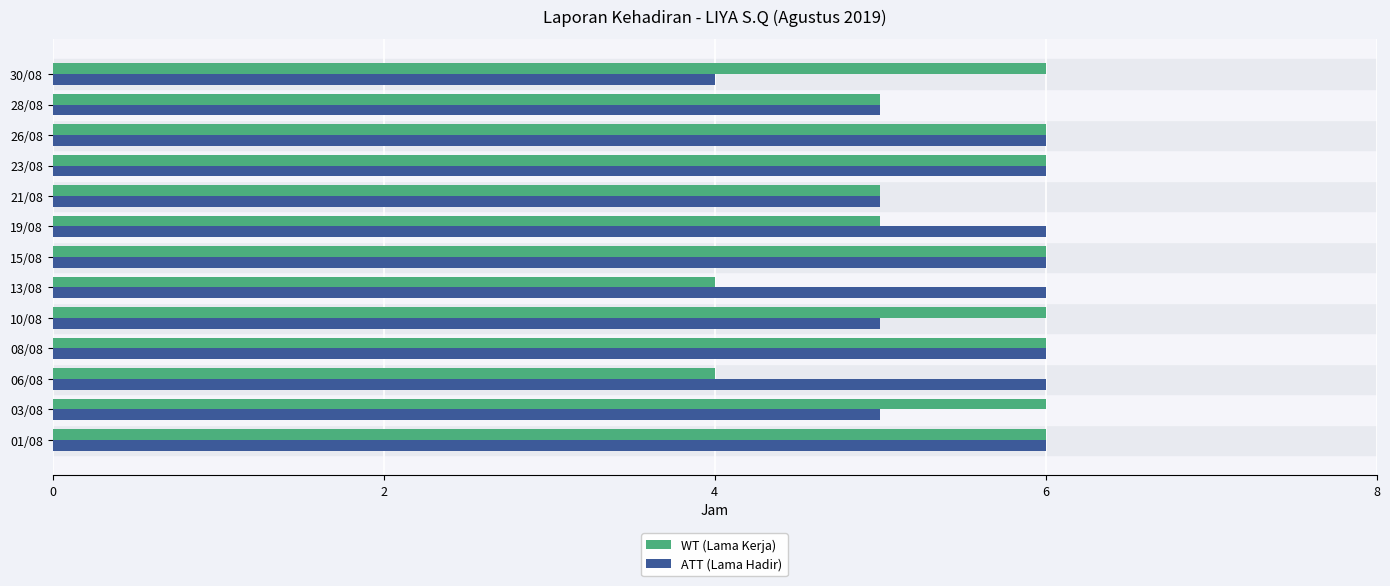

Is it true that ATT (Lama Hadir) equals 10 at 26/08?

False